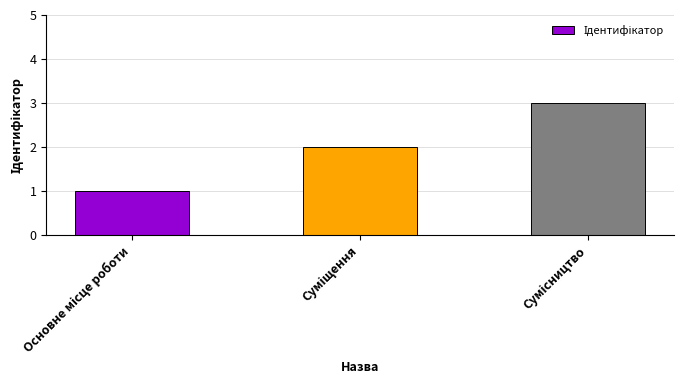

What is the sum of all values?

6